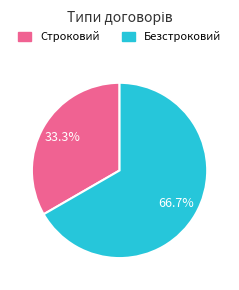

Is the sum of Строковий and Безстроковий greater than half?

Yes